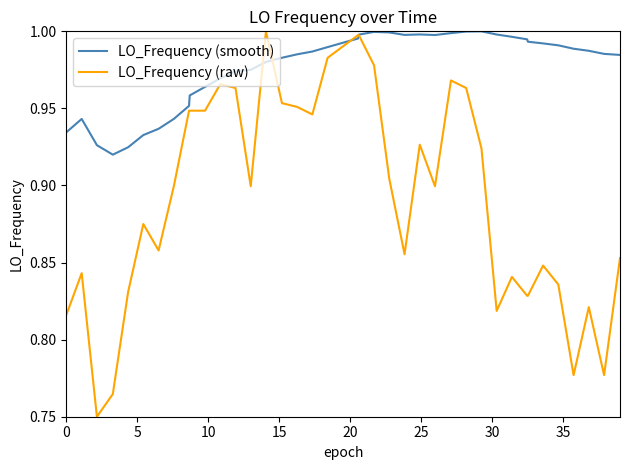

Which series has the largest total across all categories?

LO_Frequency (smooth)